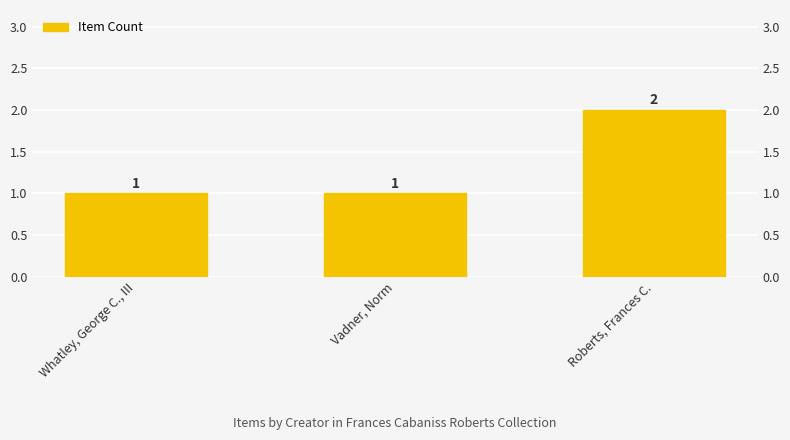

What is the change in value from Vadner, Norm to Roberts, Frances C.?

+1